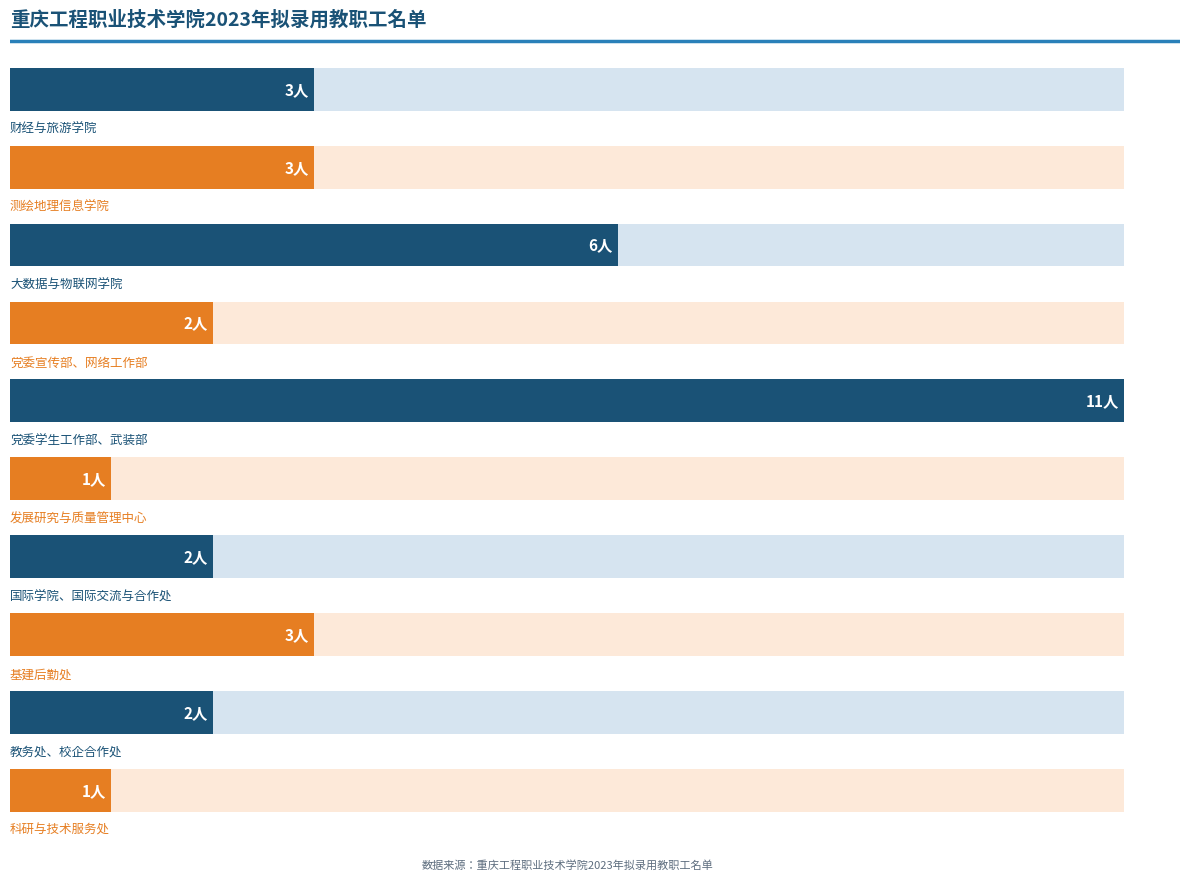

Does the chart contain any negative values?

No